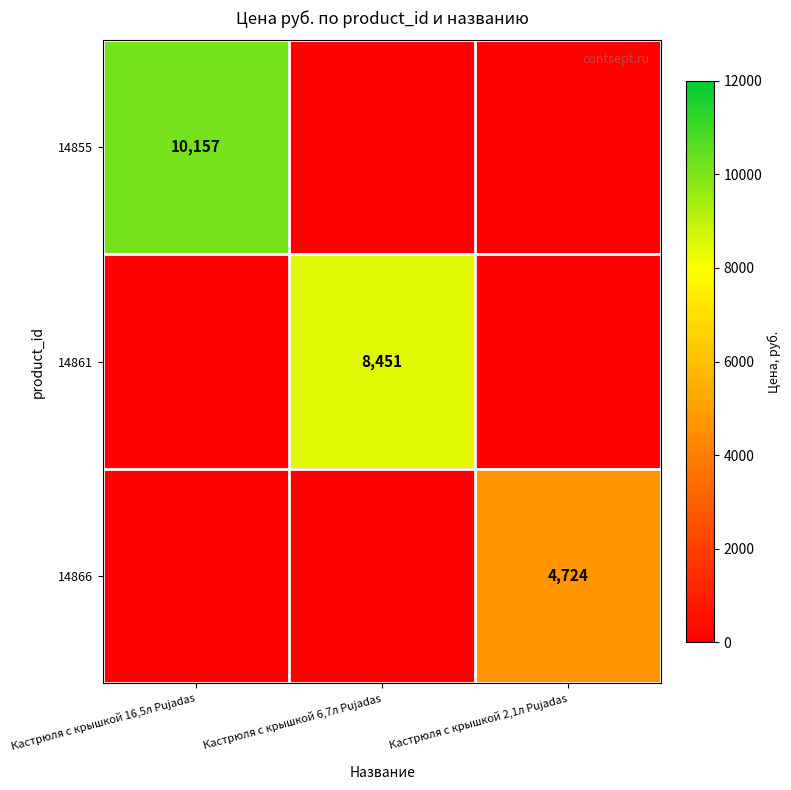

The value of 14866 at Кастрюля с крышкой 2,1л Pujadas is 4724. True or false?

True